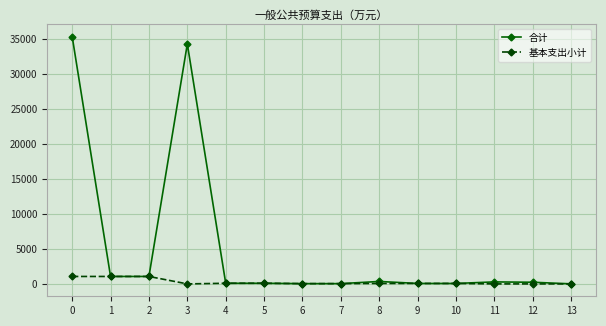

How many categories are shown in the chart?

14